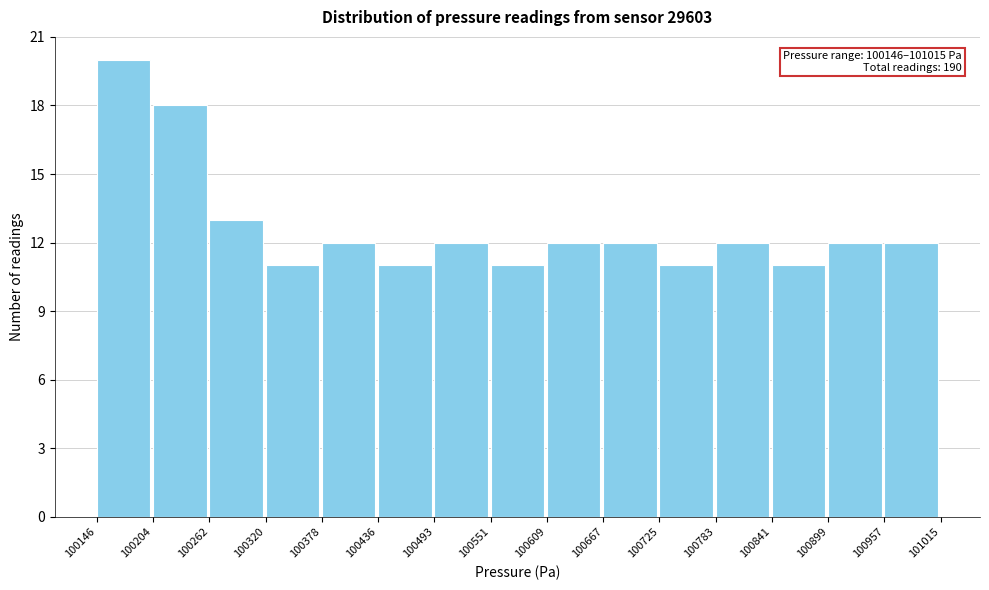

Which range on the x-axis has the tallest bar?

100146 to 100204